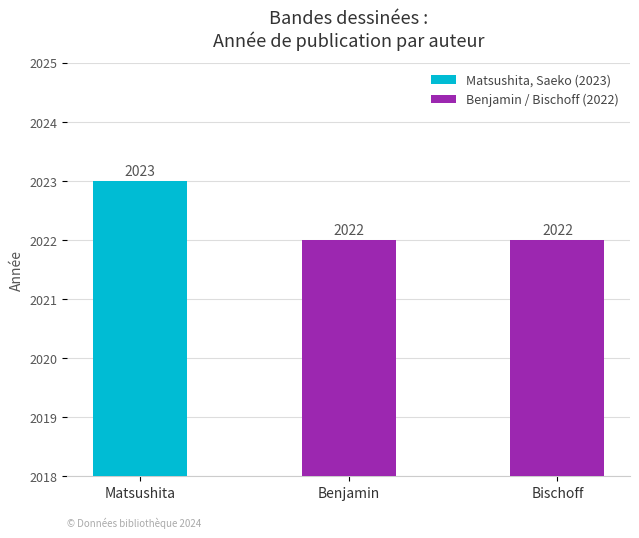

Which category has the highest value across all series?

Matsushita